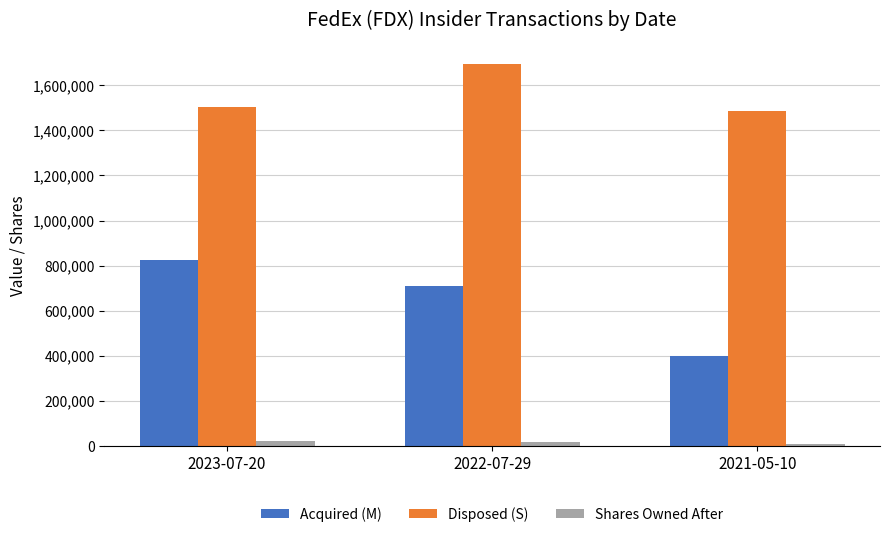

At which category does the chart reach its peak across all series?

2022-07-29